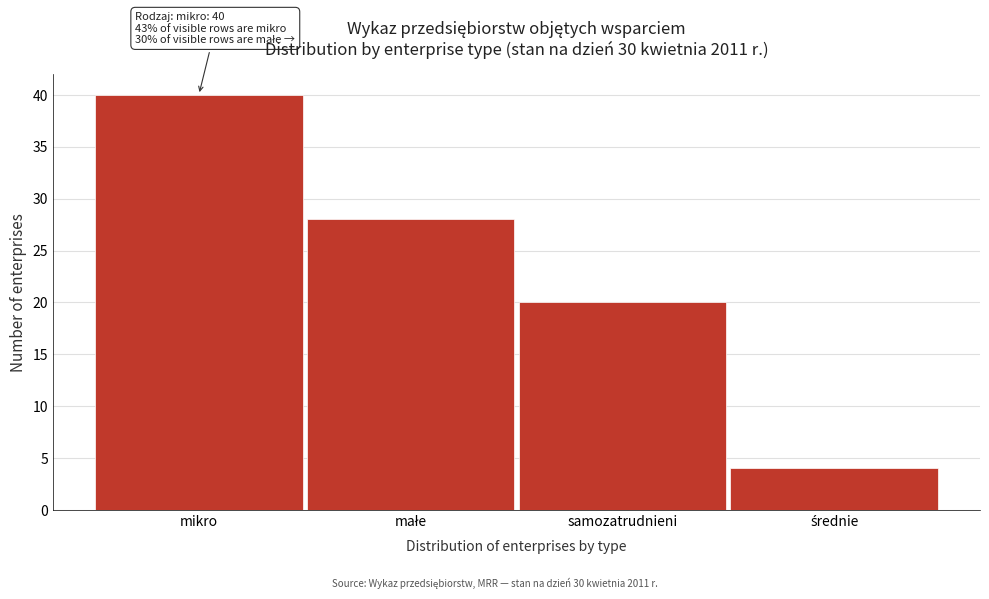

Reading right to left, transcribe all the data shown in this chart.

4	20	28	40